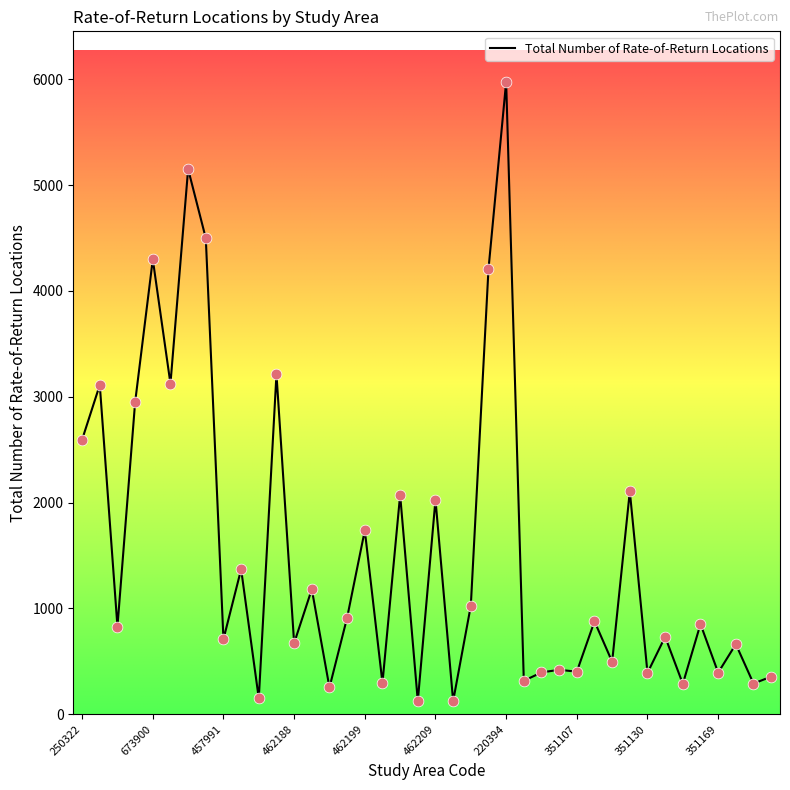

What is the greatest value displayed?

5976